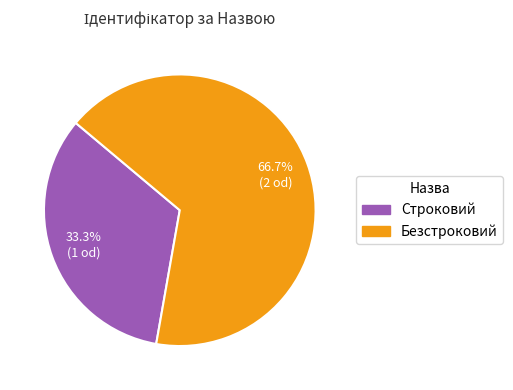

How many slices are in this pie chart?

2